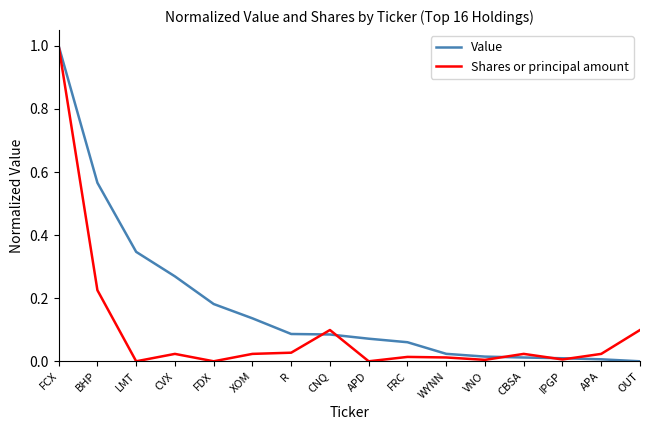

True or false: Shares or principal amount has more than 0 points higher than both neighbors.

True